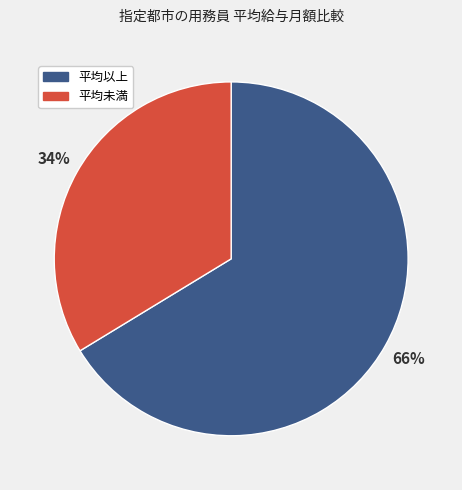

Does any single category account for the majority?

Yes